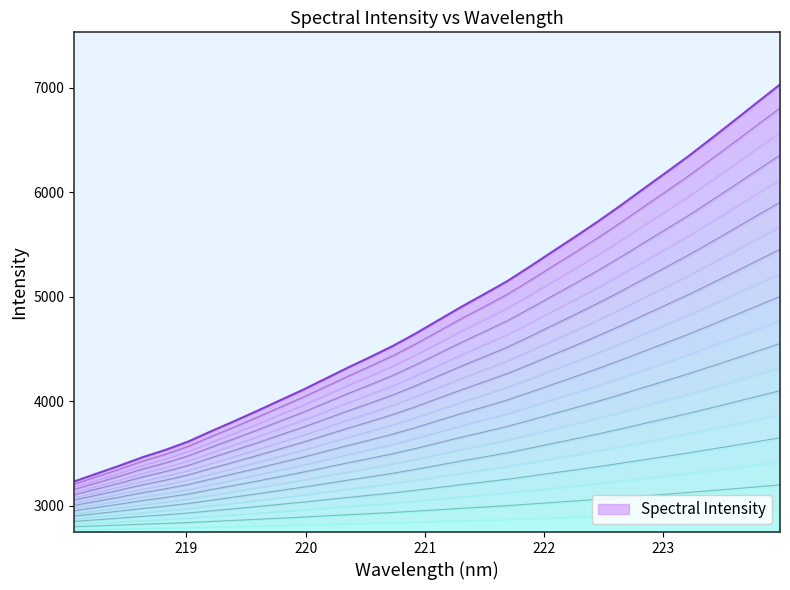

Reading left to right, extract all data points from this chart.

2799.3	2807.3	2815.3	2823.7	2831.1	2839.5	2849.8	2859.8	2870.1	2880.7	2891.3	2902.6	2913.9	2924.8	2936.1	2948.6	2962.0	2975.4	2988.1	3001.0	3015.8	3031.0	3046.0	3061.4	3077.5	3094.3	3110.8	3127.6	3145.3	3163.2	3181.4	3199.4